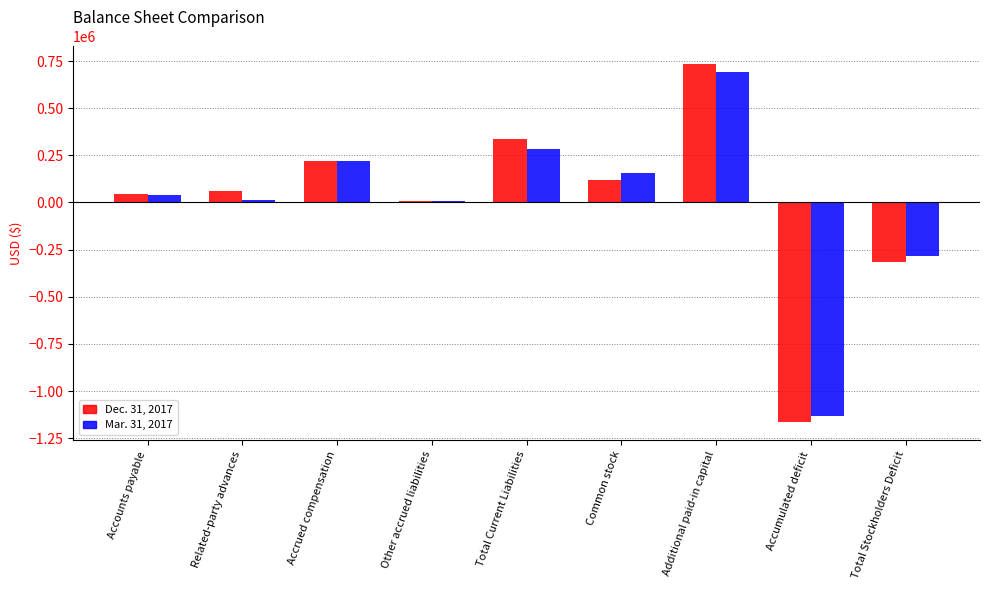

Rank the series at Accounts payable from lowest to highest value.

Mar. 31, 2017, Dec. 31, 2017